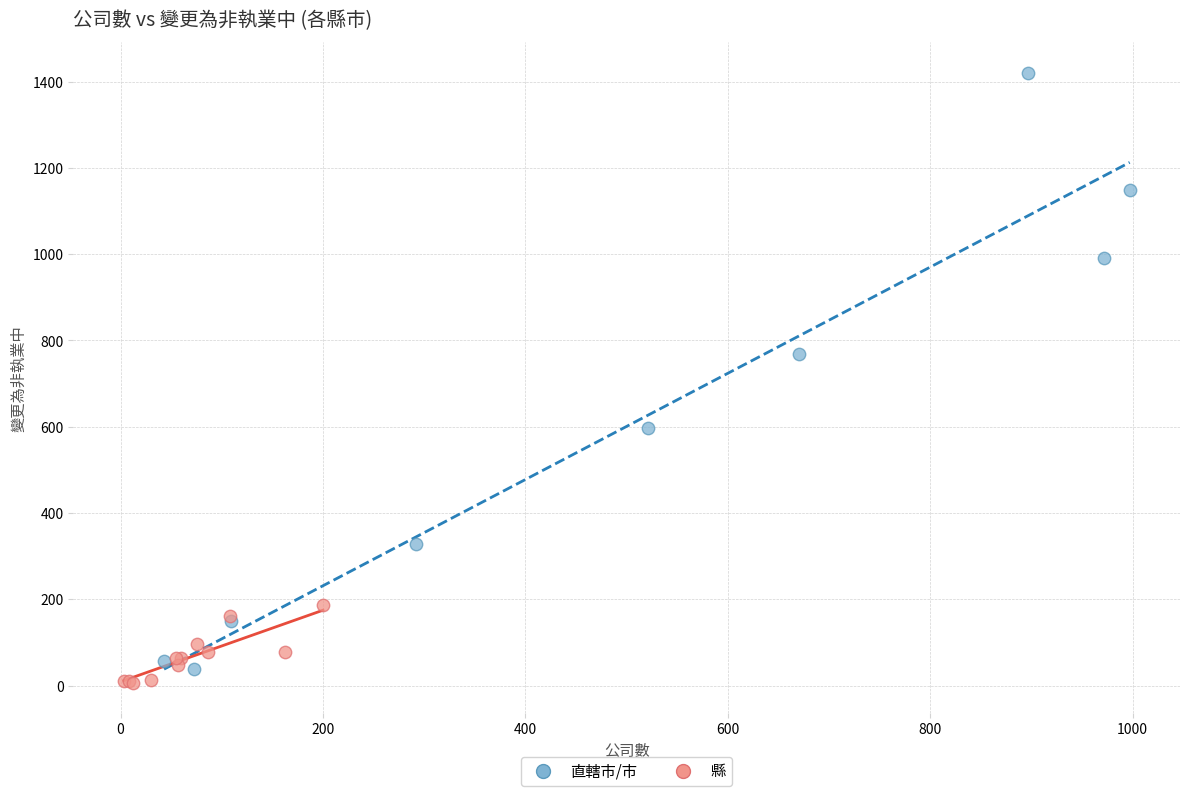

Which series has the largest Y range (max minus min)?

直轄市/市